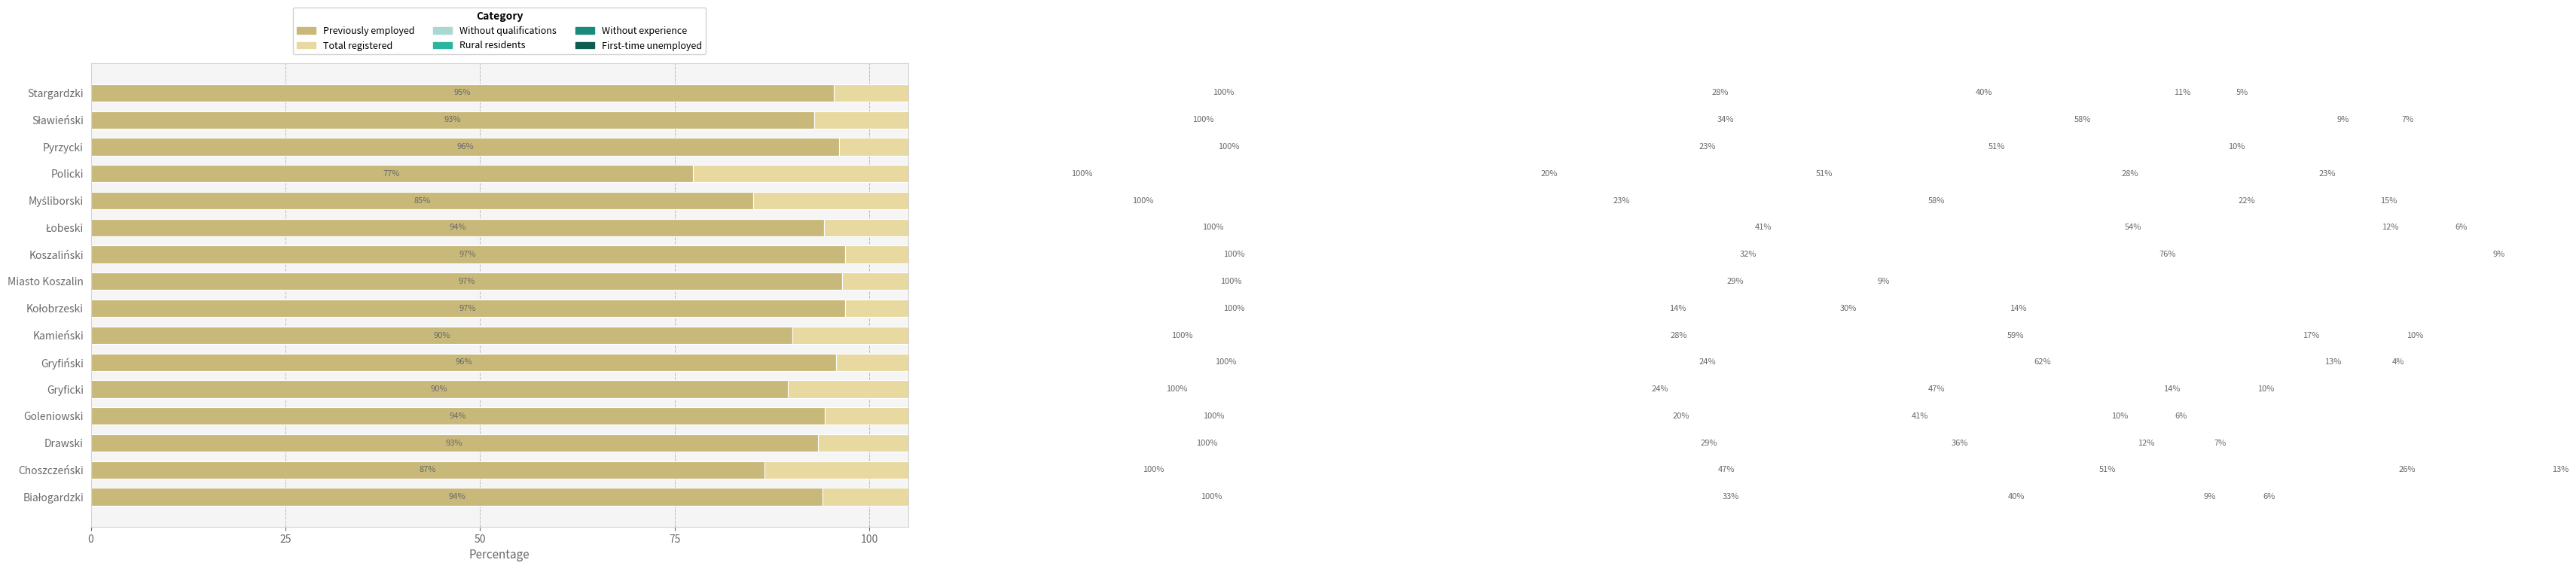

Is it true that rural residents equals 58.6 at Białogardzki?

False